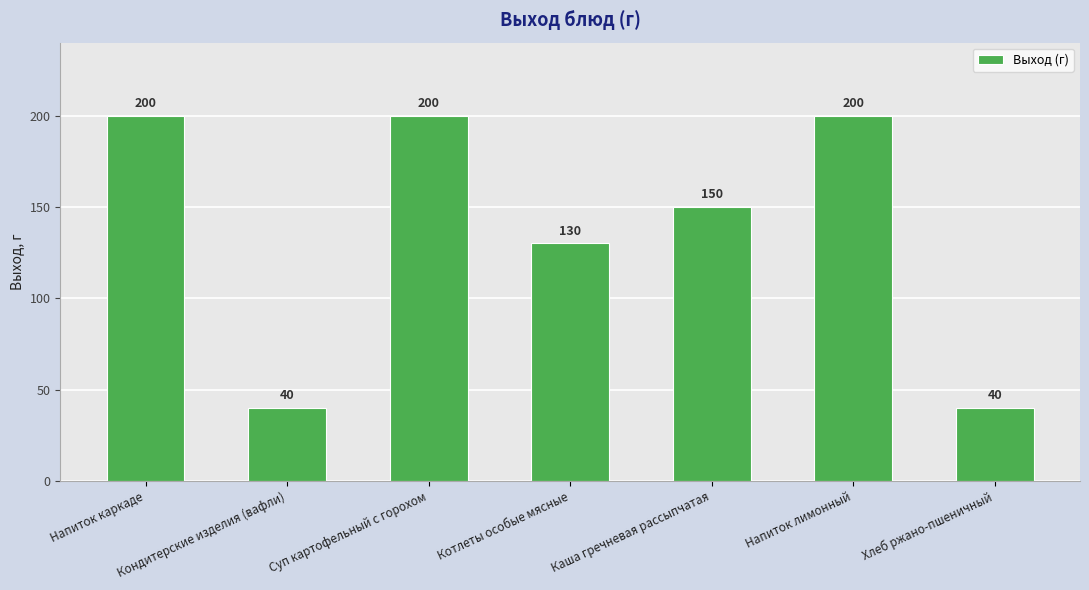

What is the minimum value shown in the chart?

40